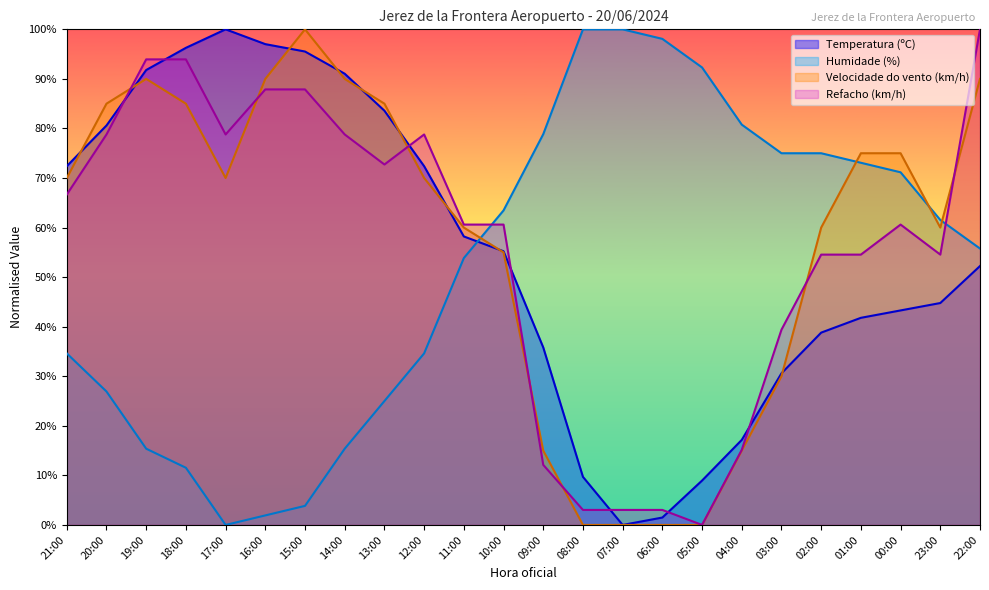

The value of Velocidade do vento (km/h) at 00:00 is 75.0. True or false?

True